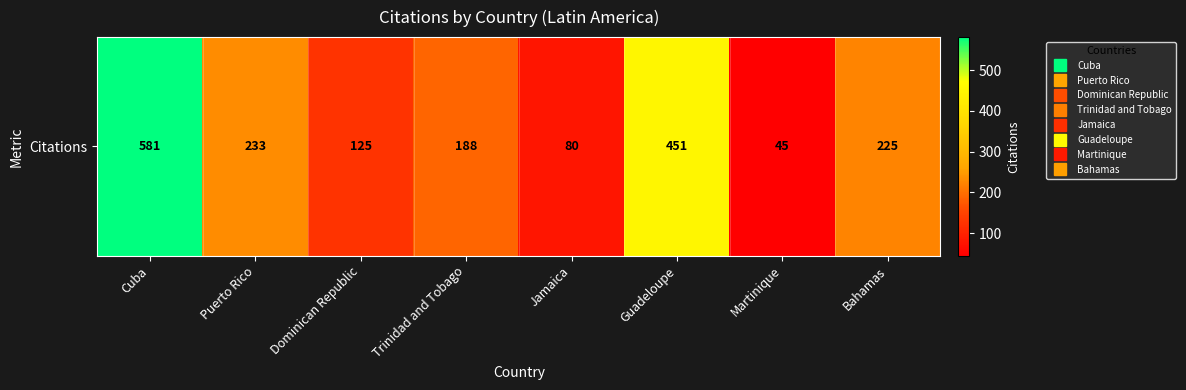

Reading left to right, extract all data points from this chart.

581	233	125	188	80	451	45	225